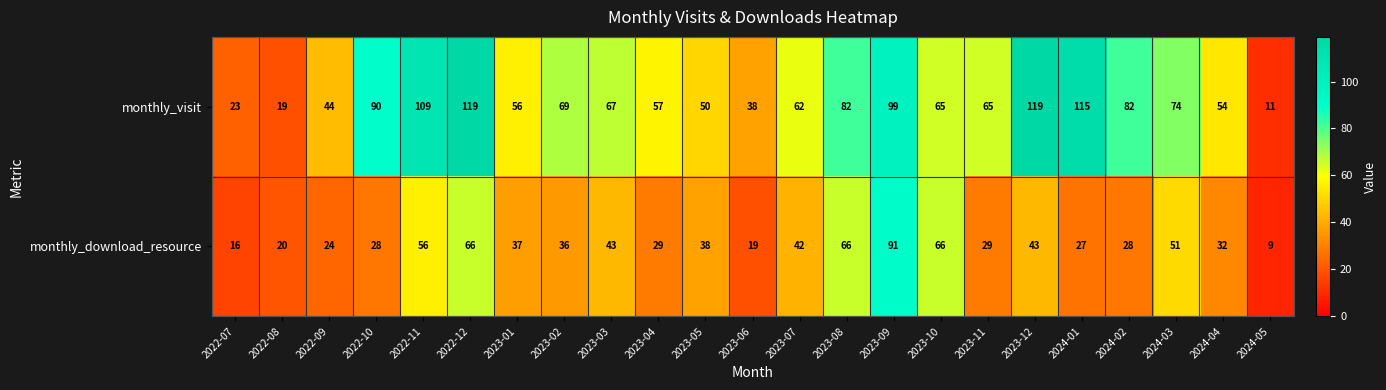

What is the total value across all series at 2023-10?

131